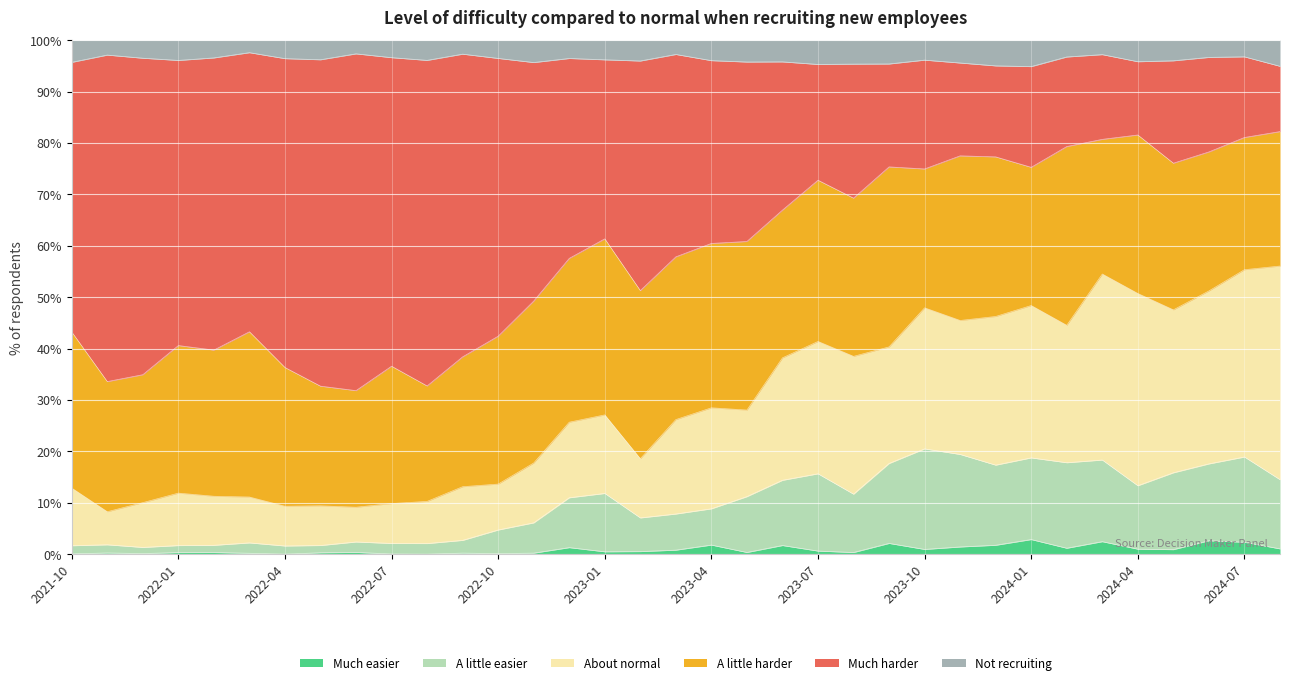

True or false: Much harder and Much easier intersect in this chart.

False